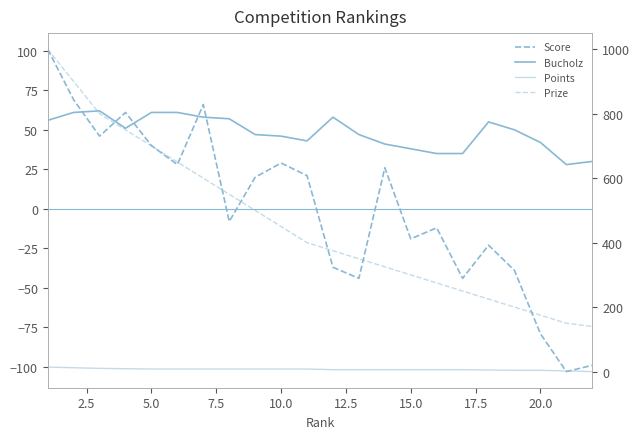

What is the sum of the Points values at 22.5 and 15.0?

16